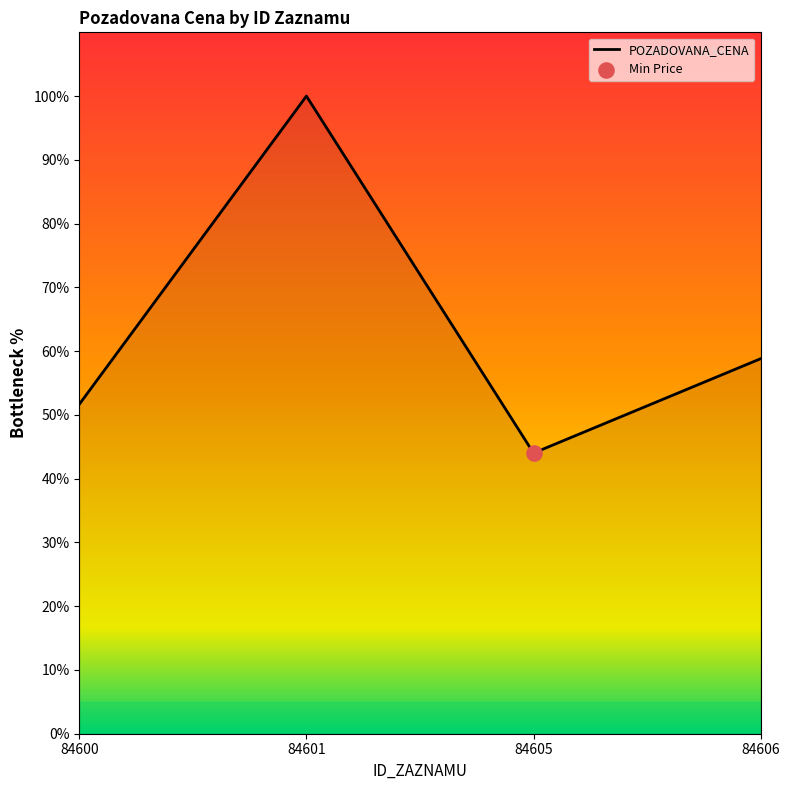

Which has a higher value, 84606 or 84601?

84601